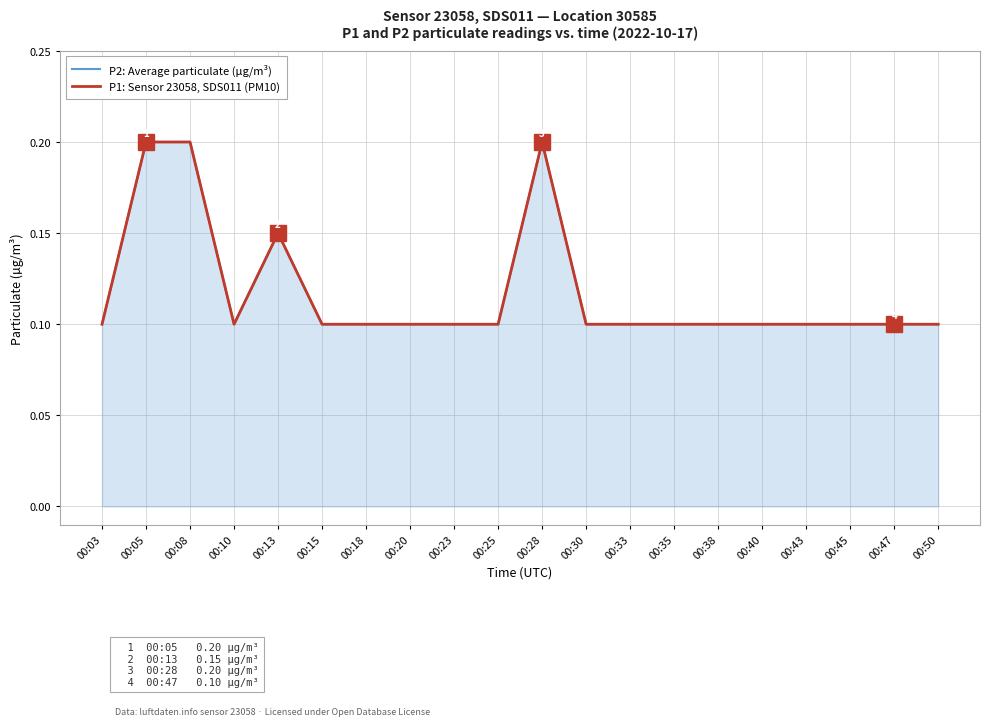

What is the approximate value of P2: Average particulate (µg/m³) at 00:45?

0.1